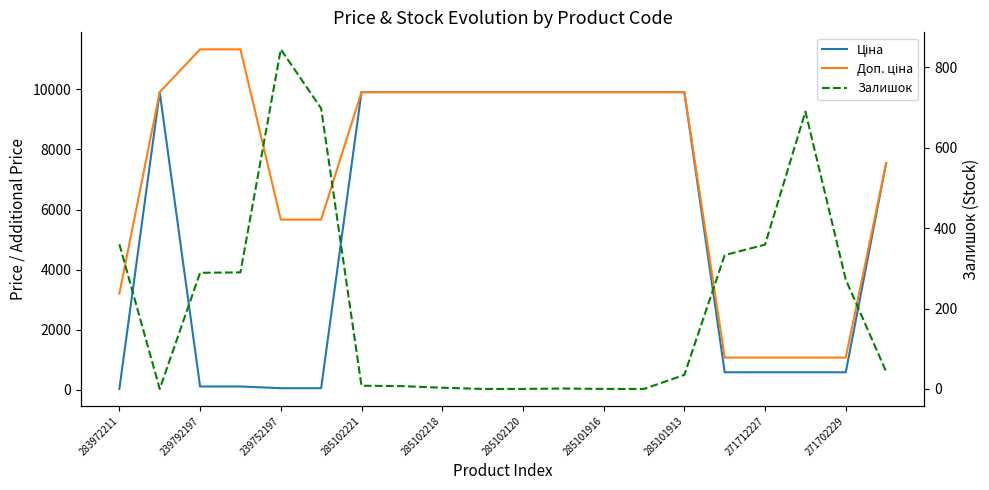

What is the difference between the second highest and minimum values in the Ціна series?

9876.4